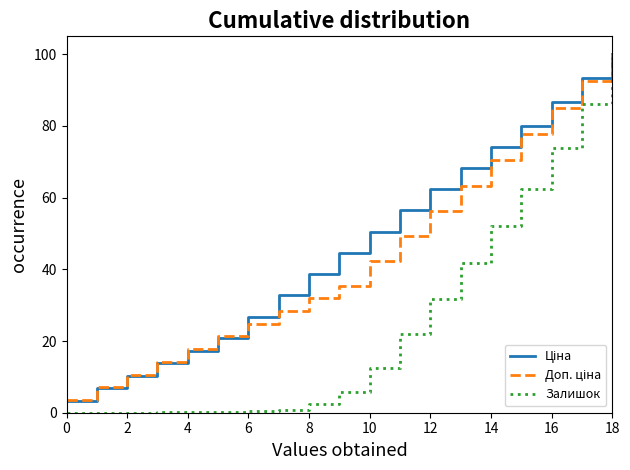

How many lines are shown in the chart?

3